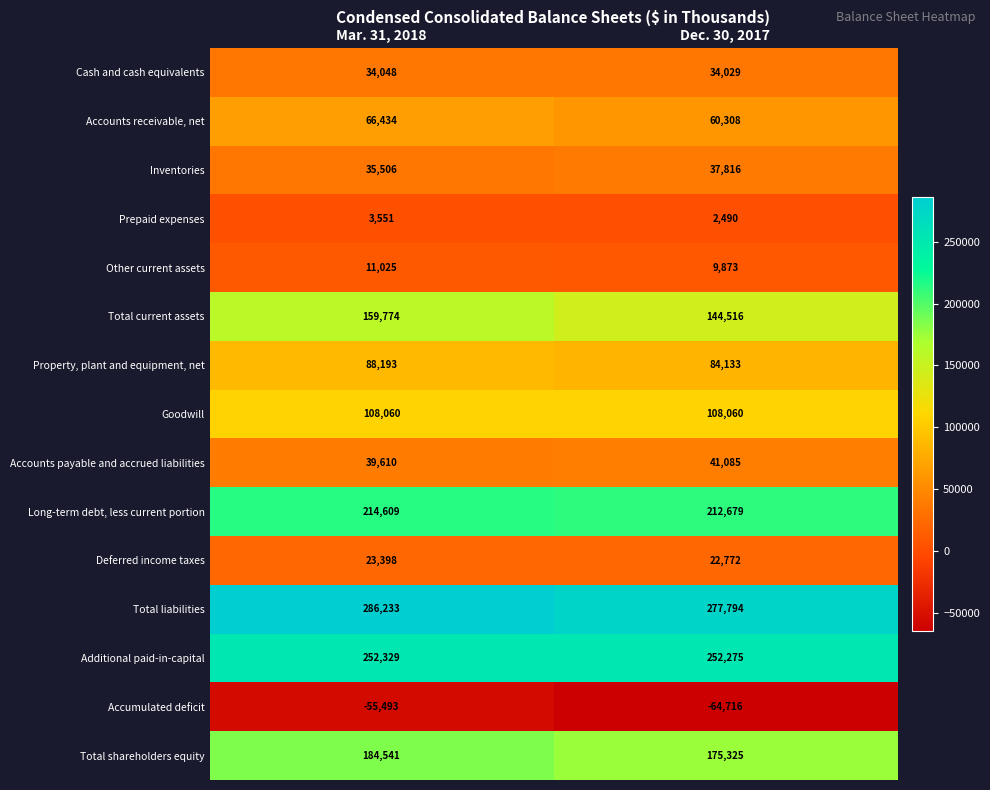

Reading left to right, list all the values displayed in this chart.

Cash and cash equivalents: 34048	34029
Accounts receivable, net: 66434	60308
Inventories: 35506	37816
Prepaid expenses: 3551	2490
Other current assets: 11025	9873
Total current assets: 159774	144516
Property, plant and equipment, net: 88193	84133
Goodwill: 108060	108060
Accounts payable and accrued liabilities: 39610	41085
Long-term debt, less current portion: 214609	212679
Deferred income taxes: 23398	22772
Total liabilities: 286233	277794
Additional paid-in-capital: 252329	252275
Accumulated deficit: -55493	-64716
Total shareholders equity: 184541	175325